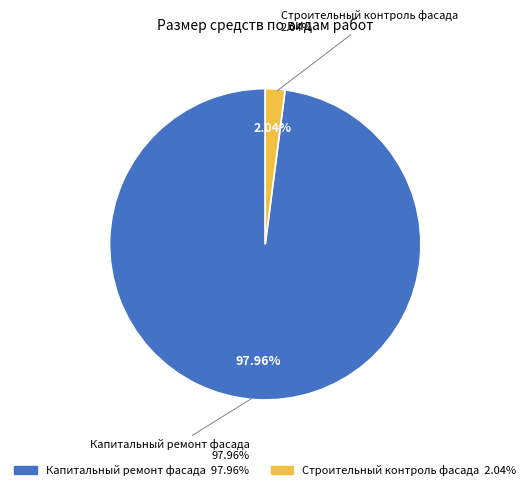

How many slices are in this pie chart?

2